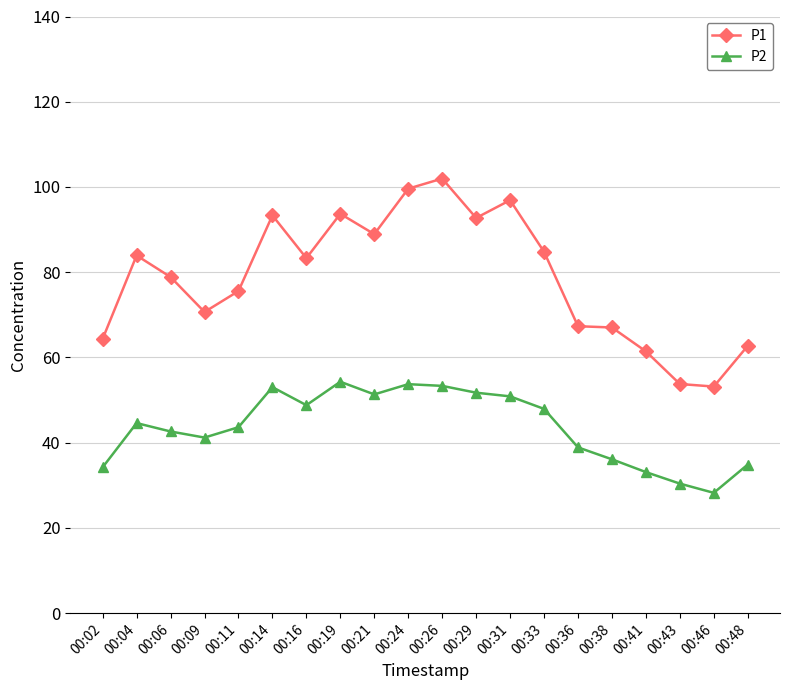

What is the difference between the second highest and minimum values in the P1 series?

46.4